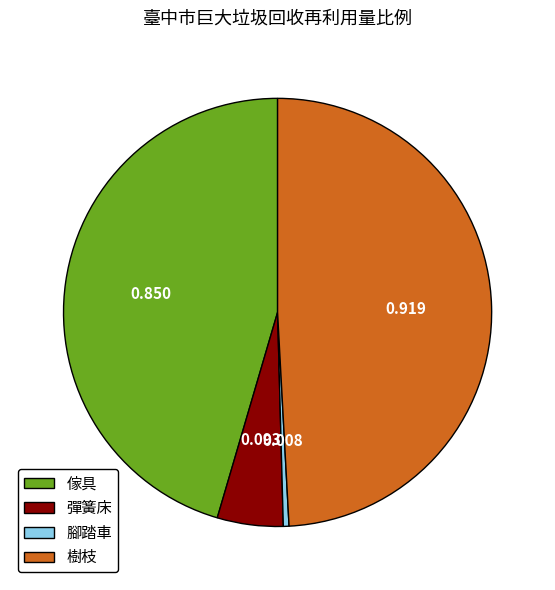

Rank the categories by value from highest to lowest.

樹枝, 傢具, 彈簧床, 腳踏車